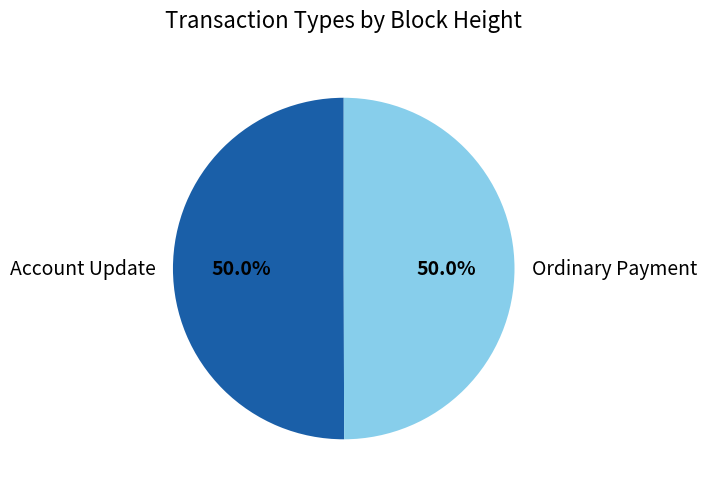

What percentage is NOT represented by Ordinary Payment?

50.0%